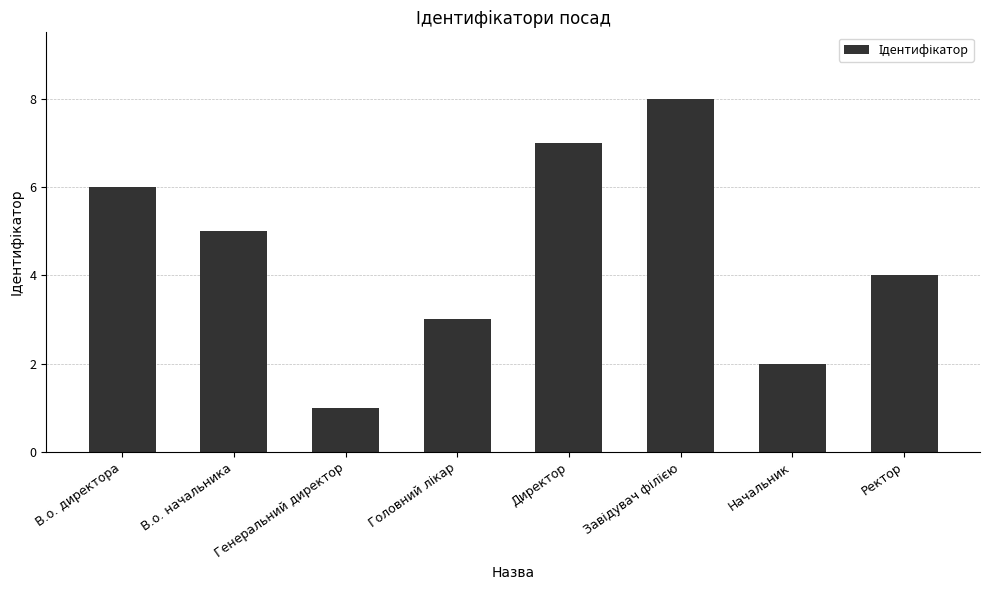

How many data points are less than 5?

4